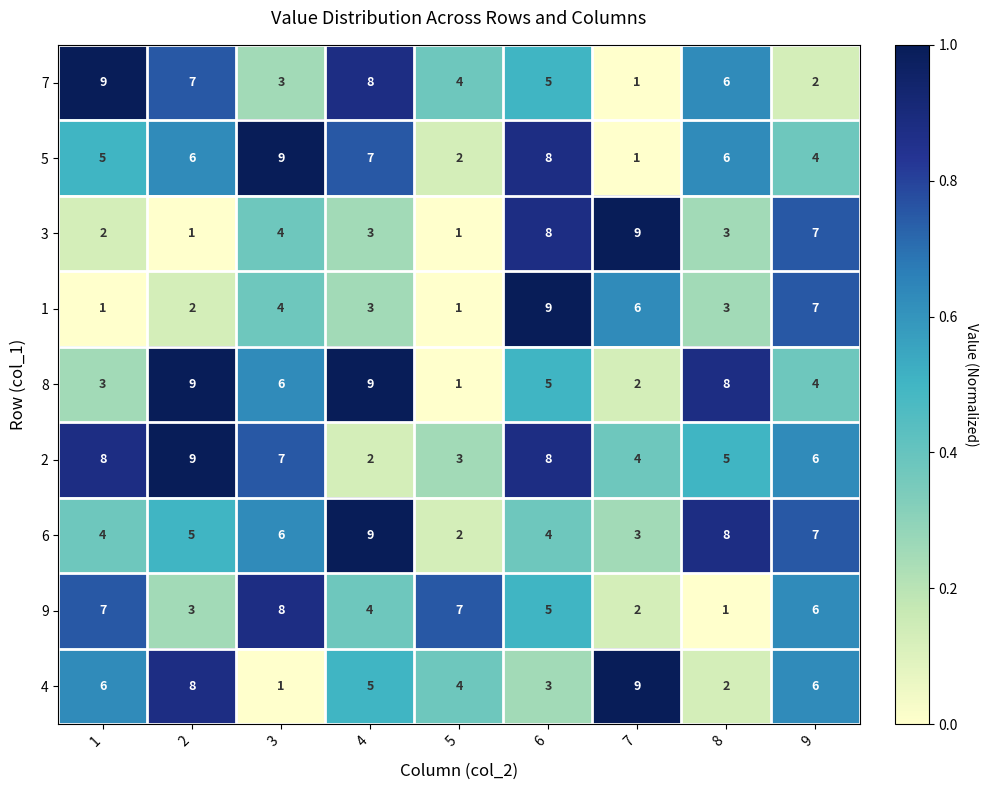

The value of 1 at 8 is 2. True or false?

False